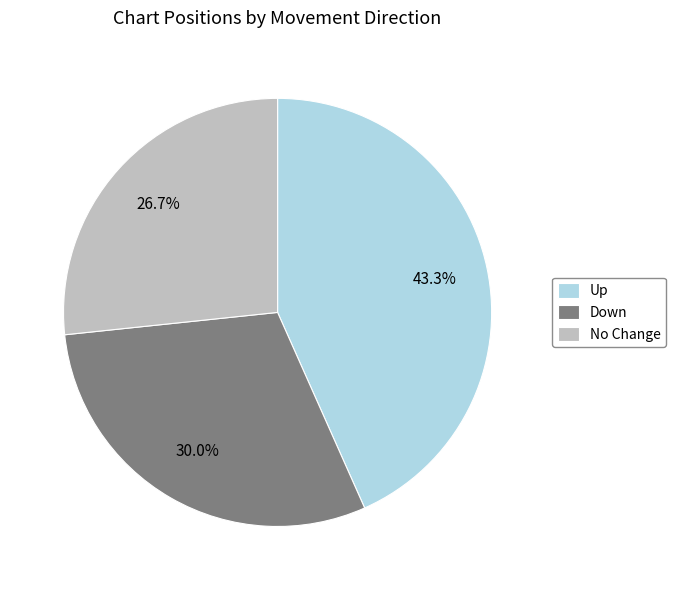

What is the smallest slice in the pie chart?

No Change